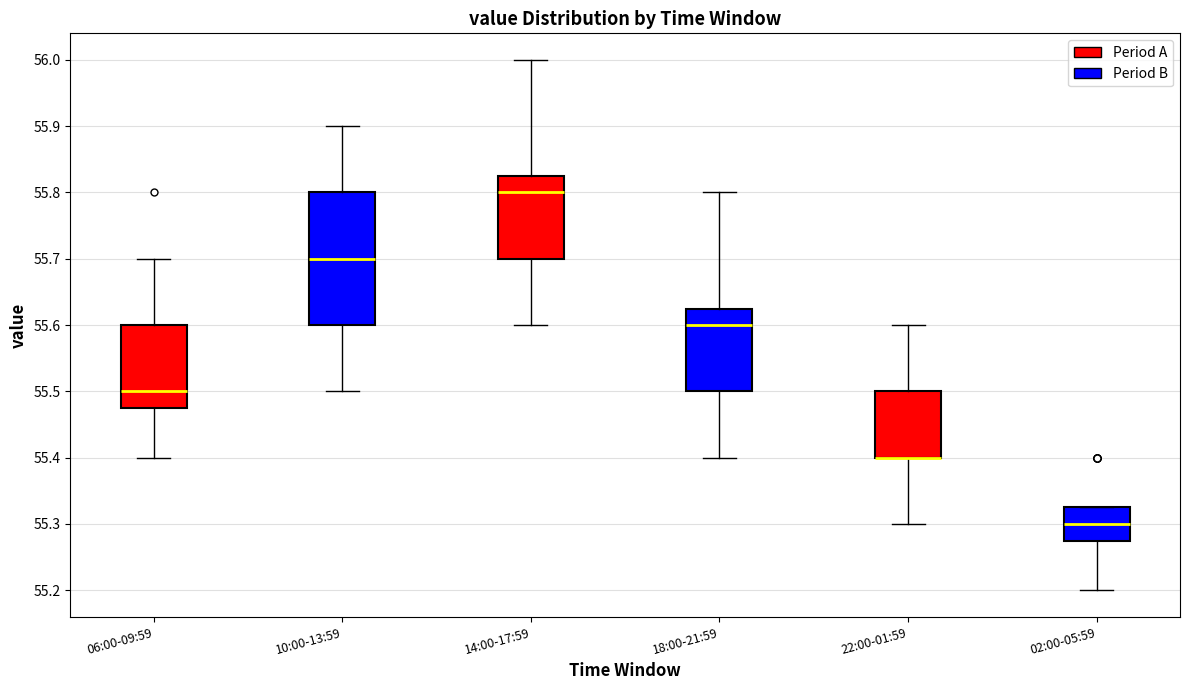

Where does the lower whisker of the box for 22:00-01:59 end on the y-axis? The values are not printed on the chart, so give them approximately, as read against the axis.

55.30